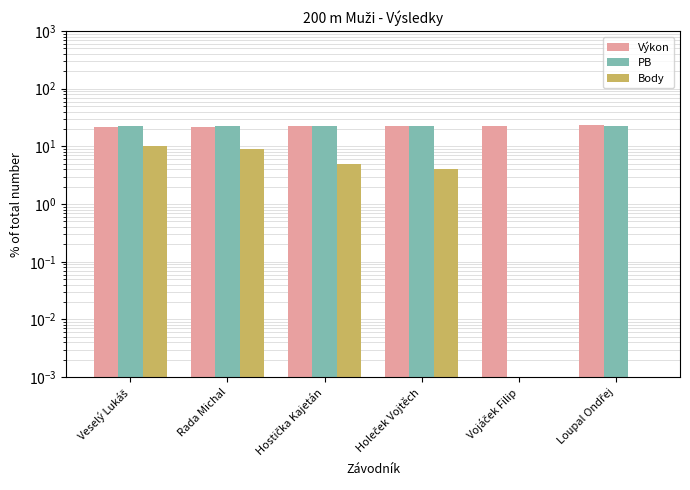

What is the difference between the highest and lowest values at Vojáček Filip?

22.8